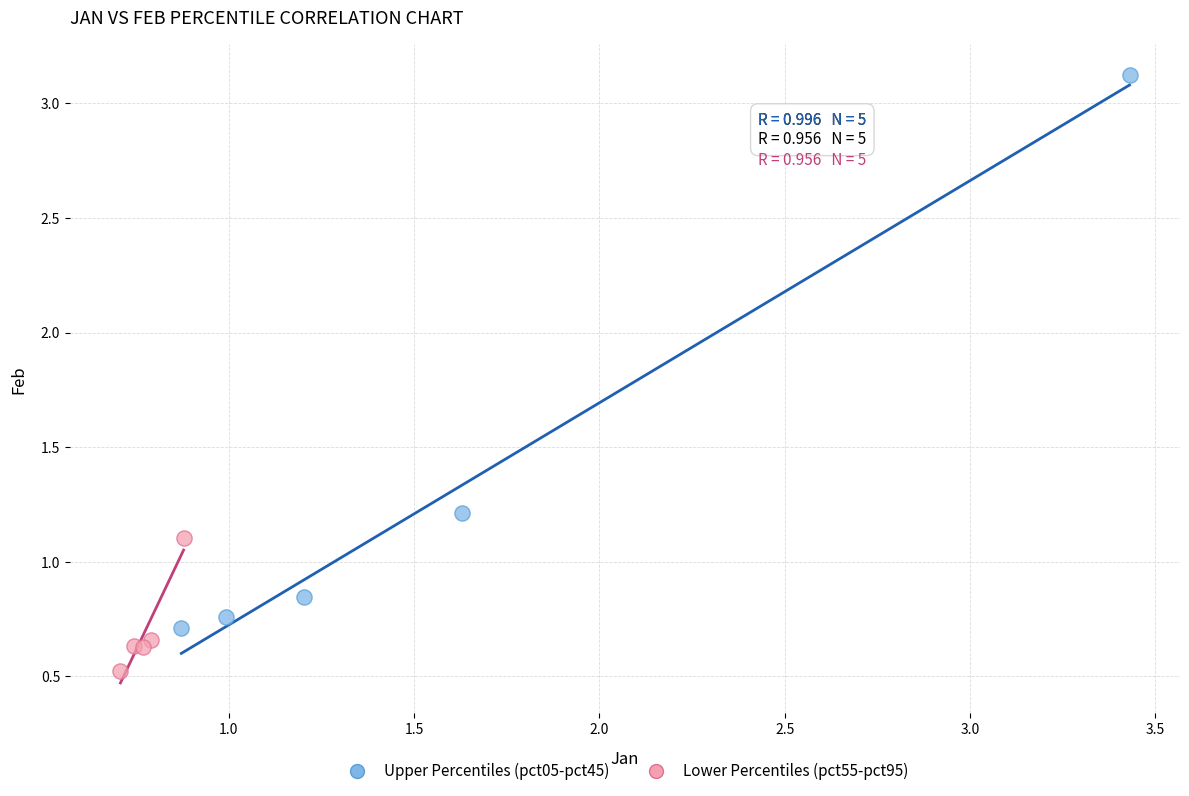

Which series contains the highest Y value?

Upper Percentiles (pct05-pct45)